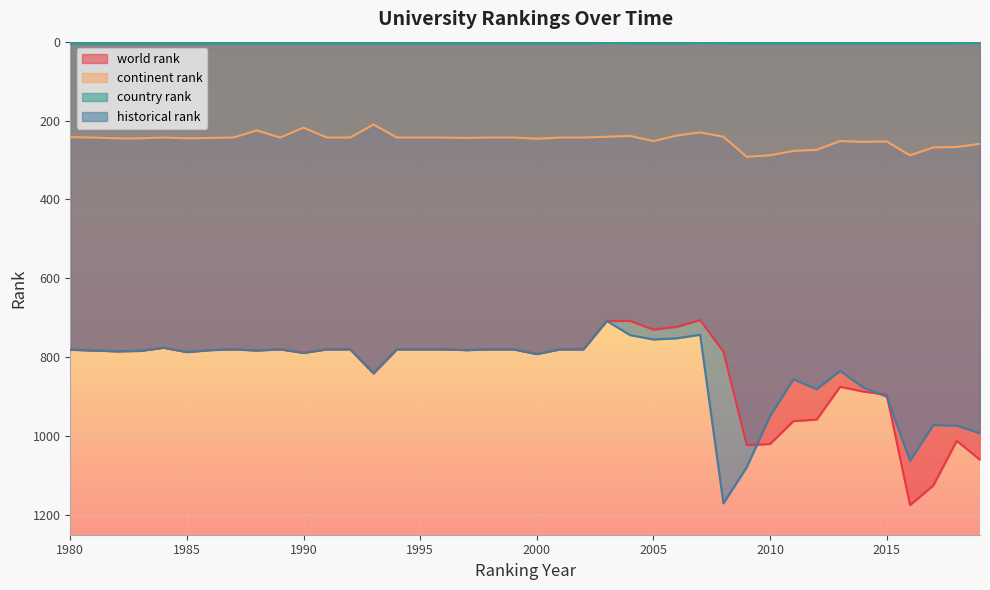

The value of country rank at 1992 is 5.0. True or false?

True